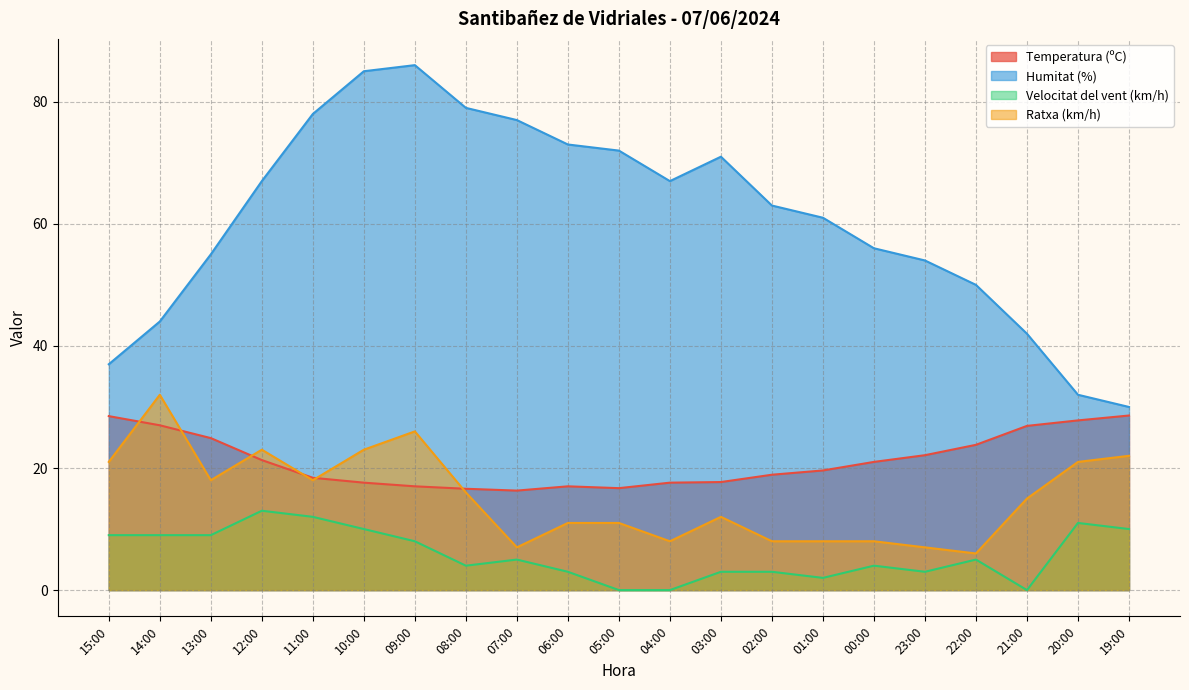

Does the chart have visible grid lines?

Yes